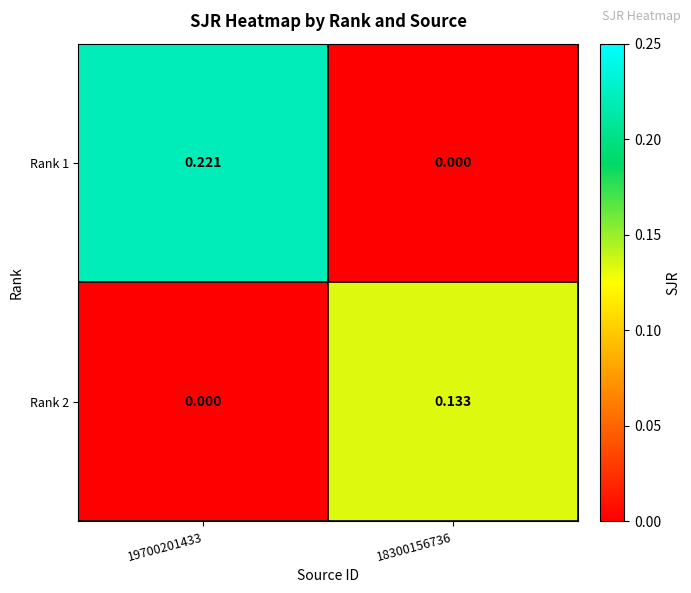

How many values in Rank 1 are above zero?

1